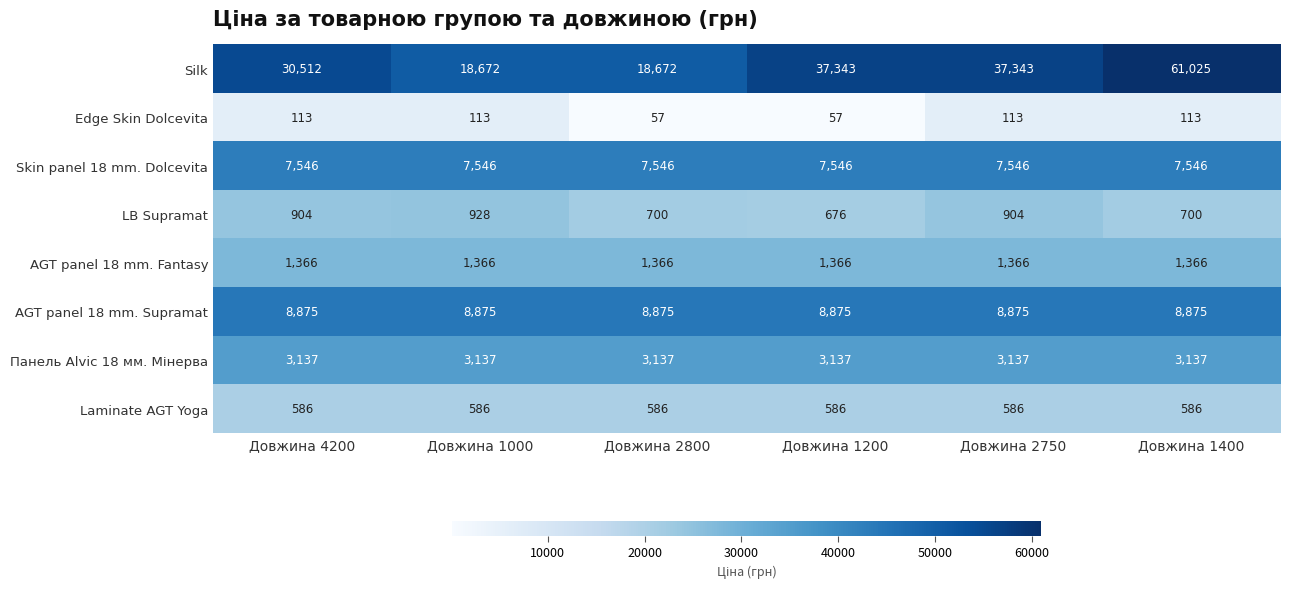

Count the Silk values in the range 18672 to 37343.

5